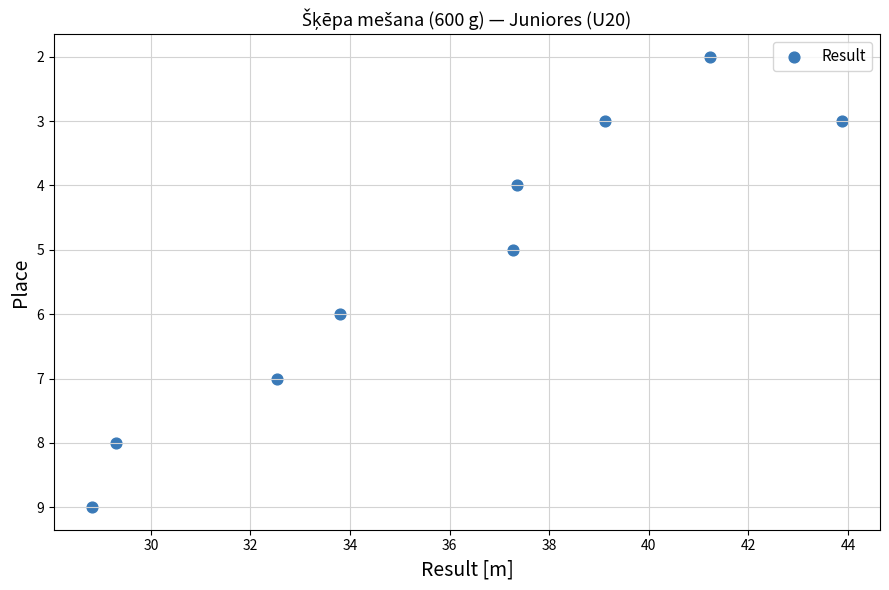

What is the average Y value?

5